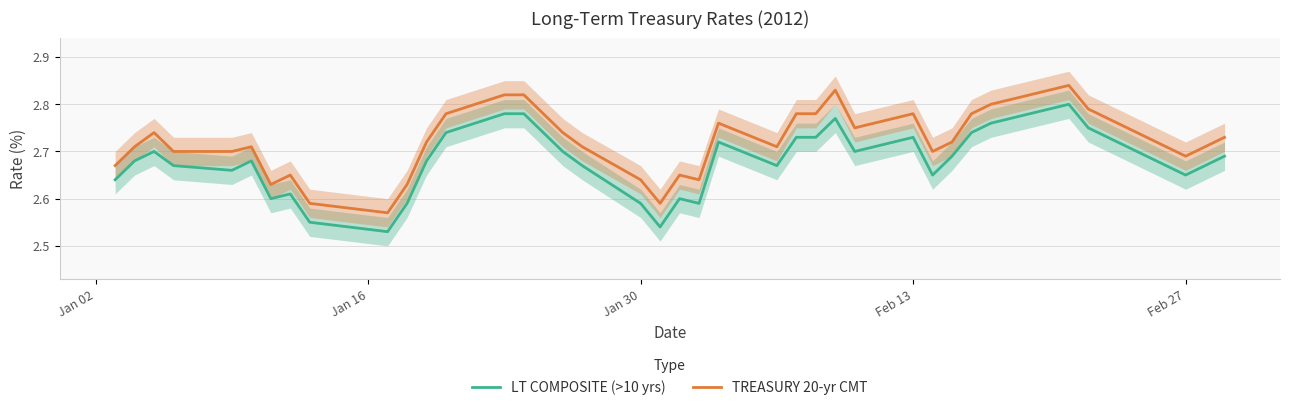

Rank the series by their maximum value, from highest to lowest.

TREASURY 20-yr CMT, LT COMPOSITE (>10 yrs)